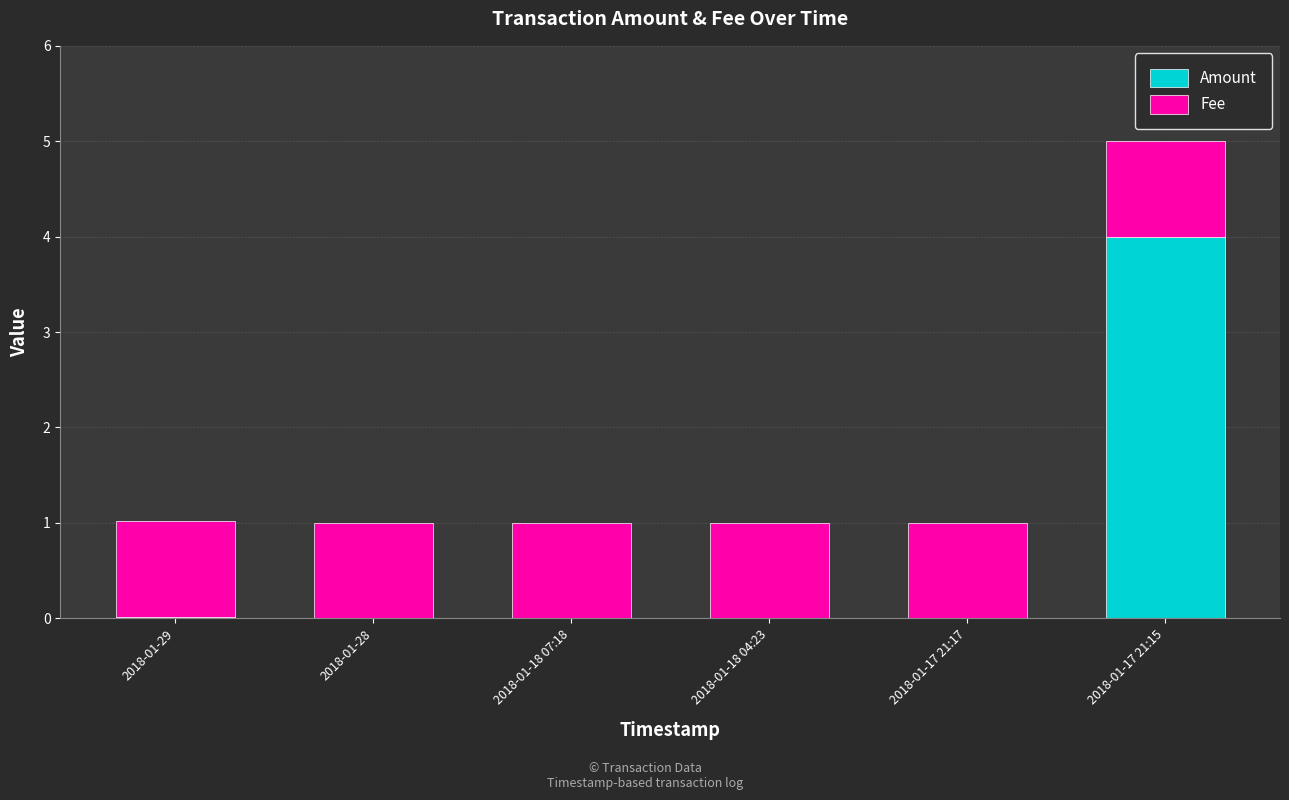

Is it true that Amount equals 0.0 at 2018-01-17 21:17?

True